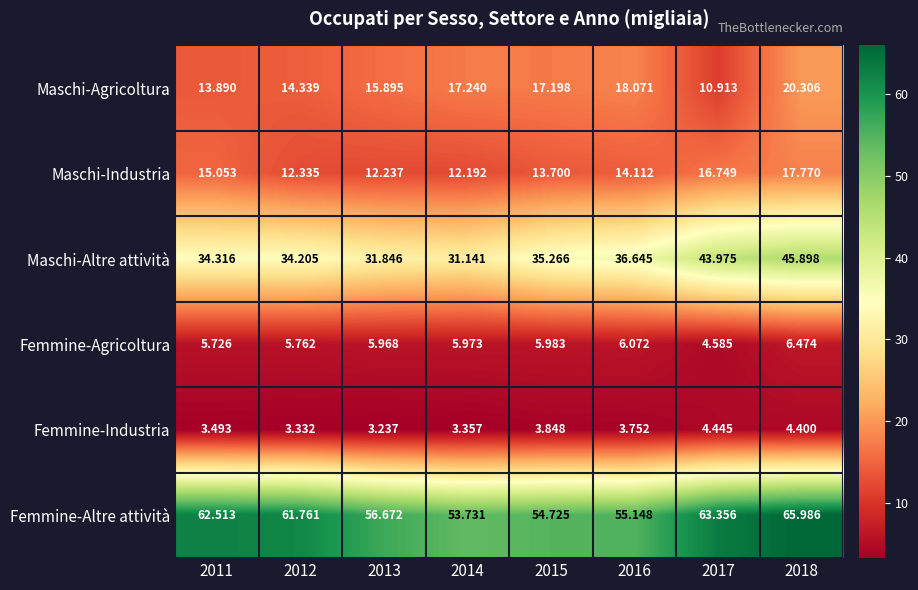

Which series has the widest spread of values?

Maschi-Altre attività